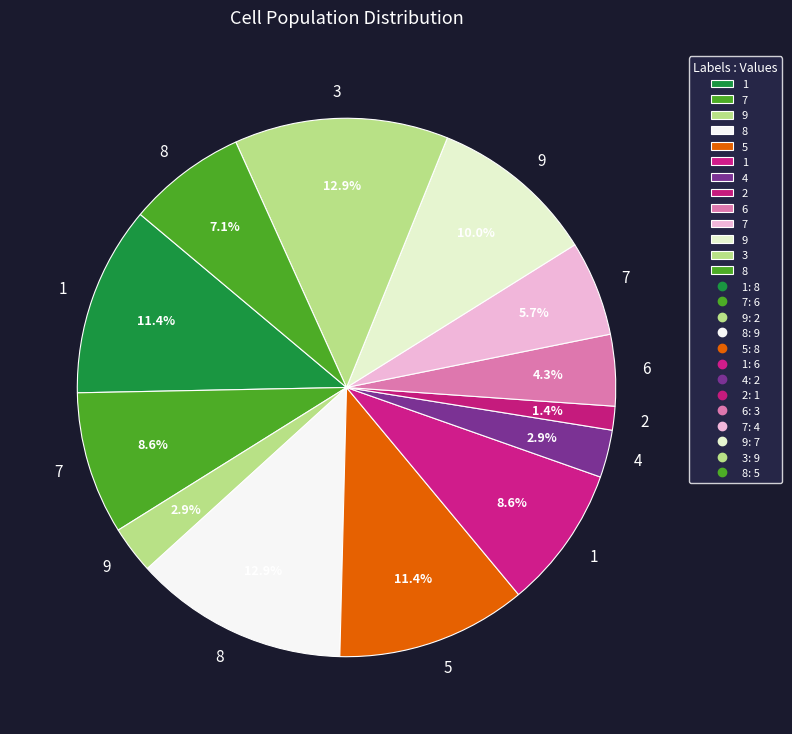

Does any single category account for the majority?

No